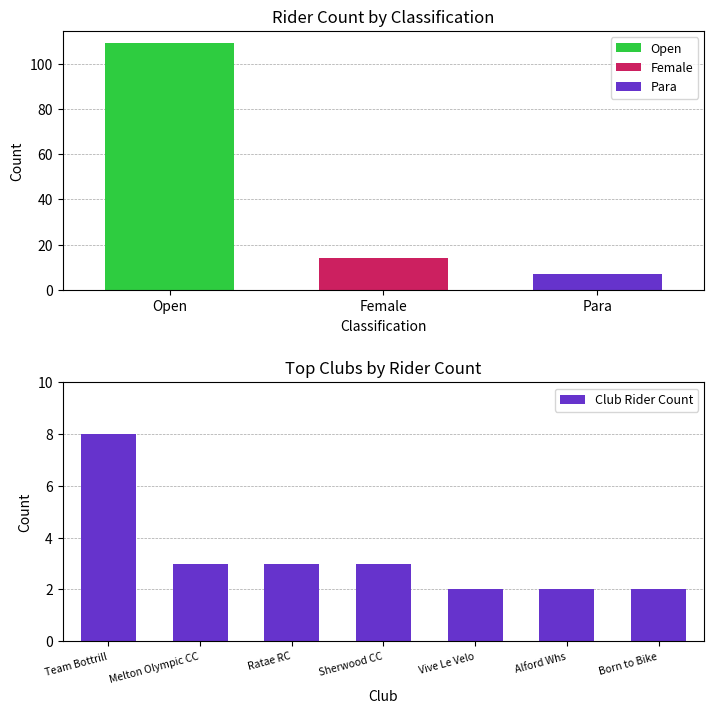

Which category has the highest value in the Club Rider Count series?

Team Bottrill